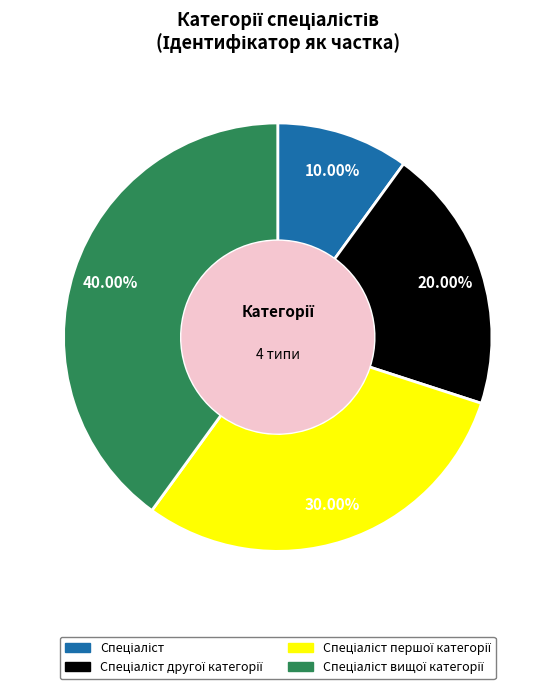

Approximately how many times larger is the value at Спеціаліст першої категорії compared to Спеціаліст вищої категорії?

0.8